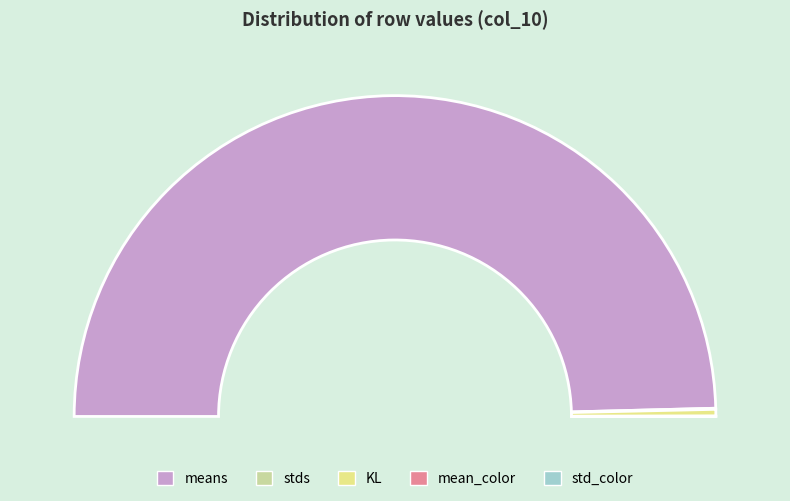

To the nearest percent, what is the difference between the largest and smallest slice percentages?

99%